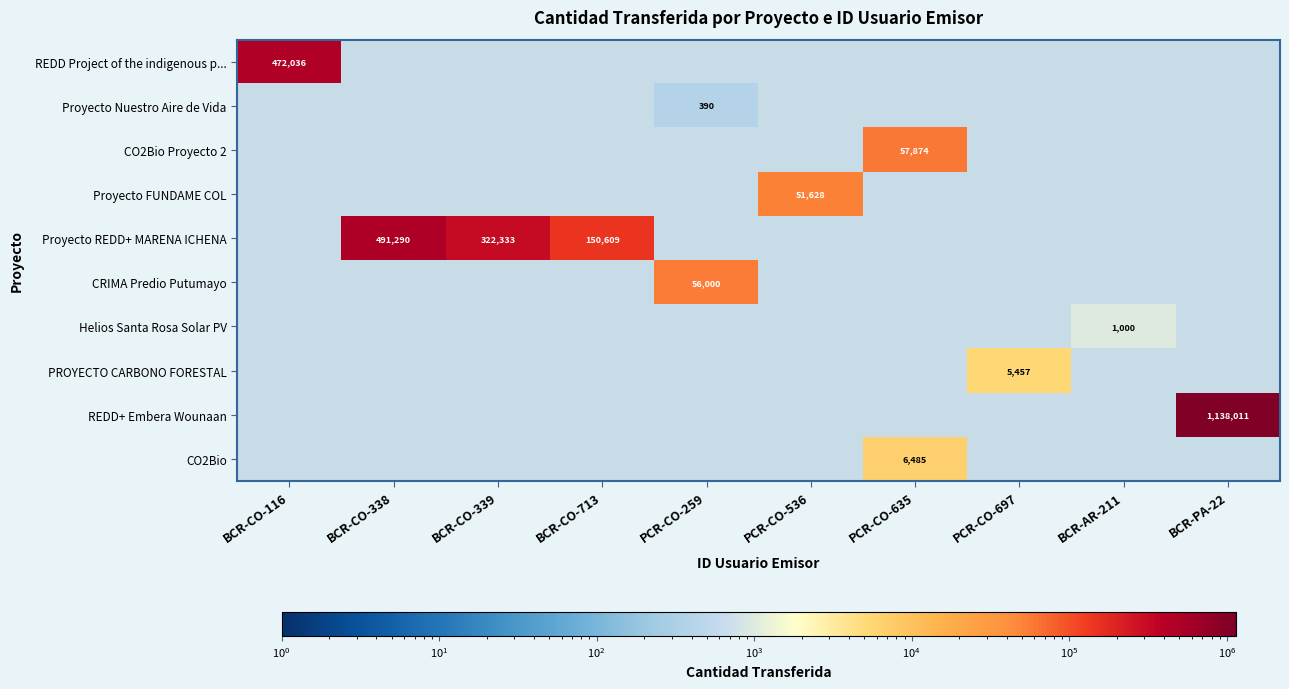

The value of Proyecto REDD+ MARENA ICHENA at BCR-CO-713 is 150609. True or false?

True